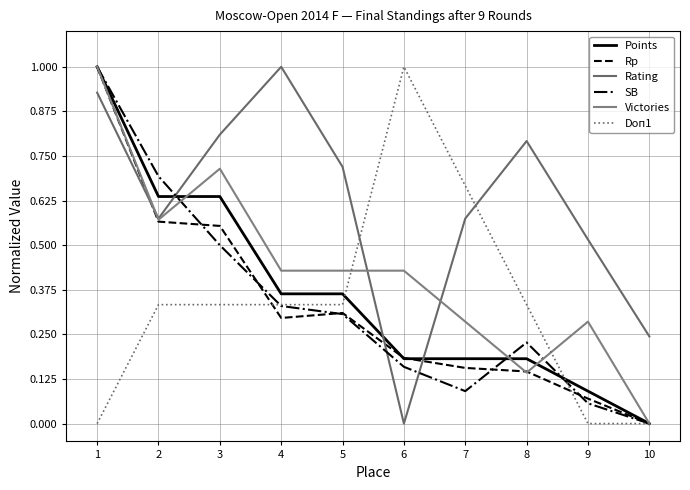

The value of SB at 4 is 0.3. True or false?

True